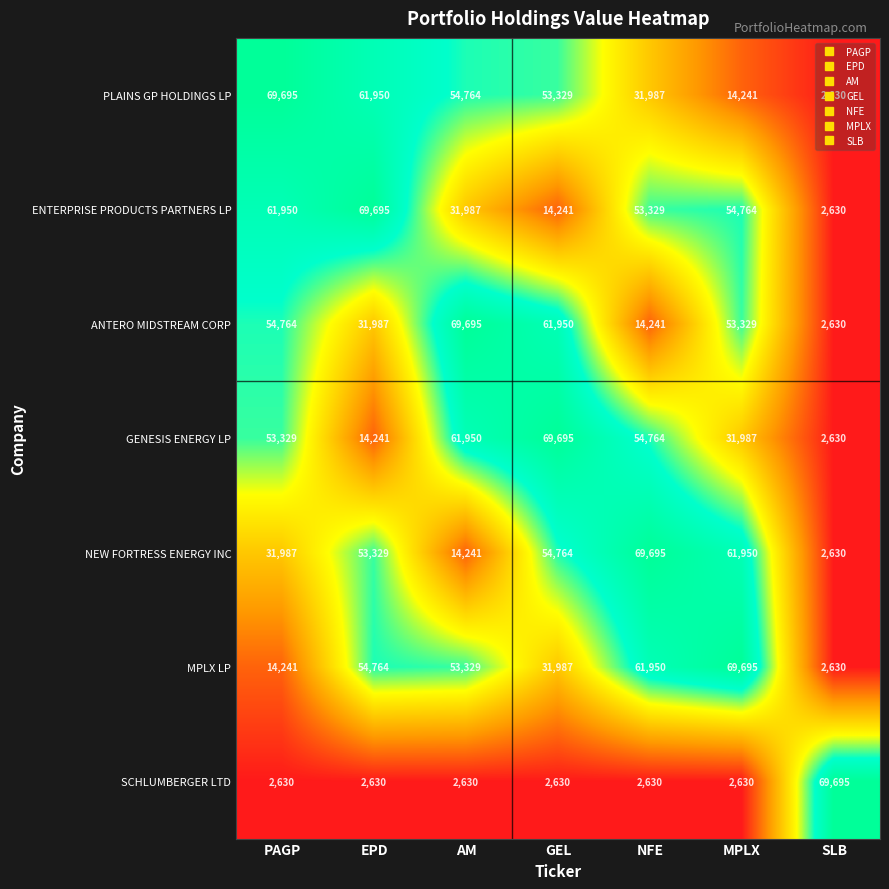

What is the difference between the second highest and minimum values in the MPLX LP series?

59320